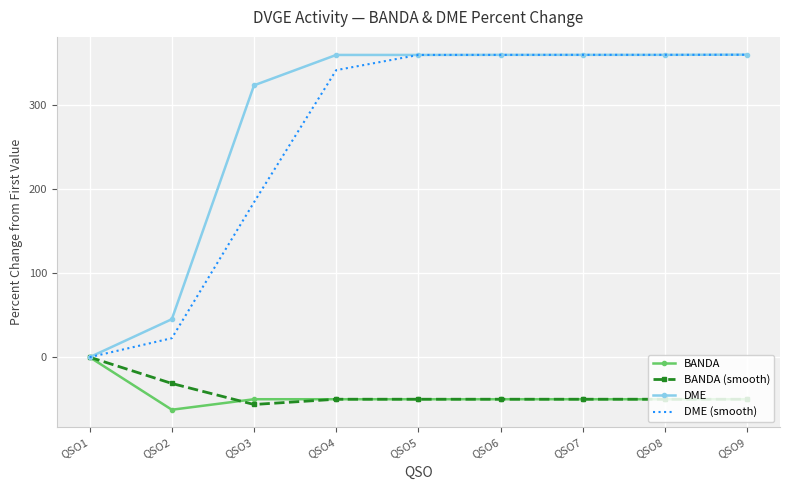

The BANDA series shows -30.4 at QSO5. True or false?

False